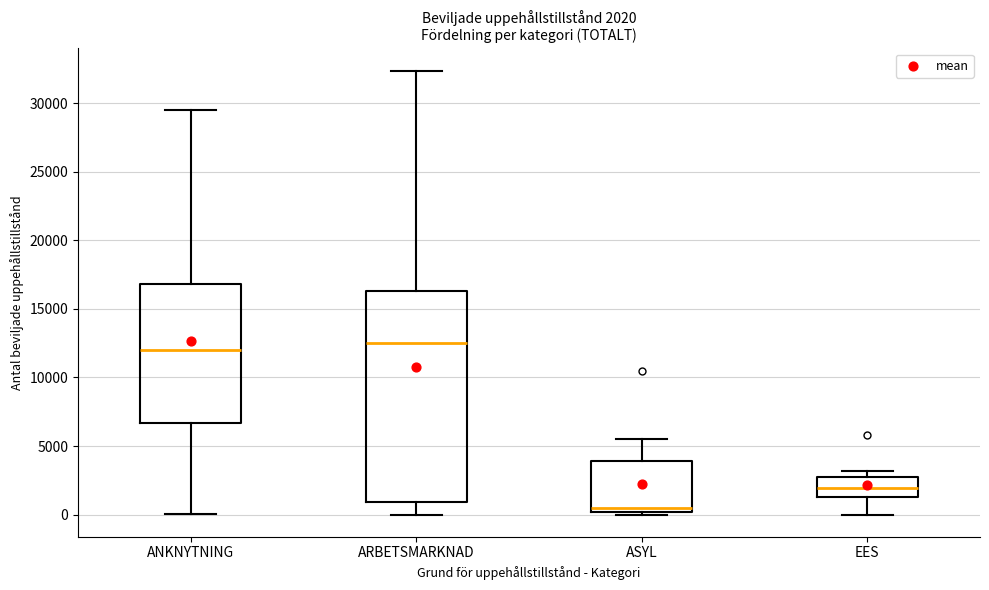

Comparing the boxes themselves (not the whiskers), which one is the tallest?

ARBETSMARKNAD